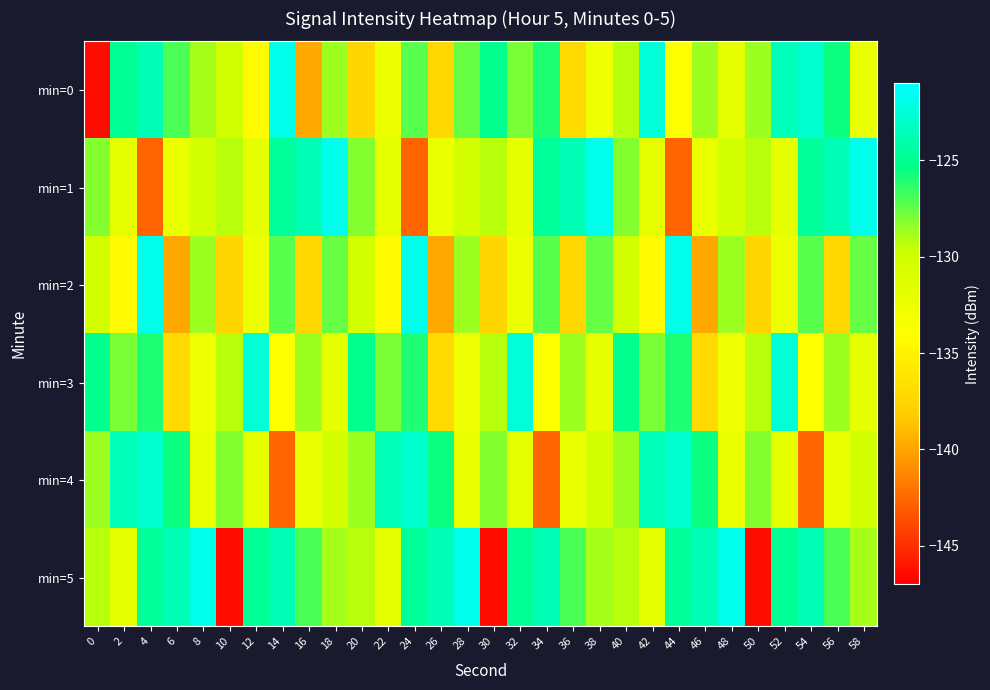

Which series has the largest range (max minus min)?

min=5